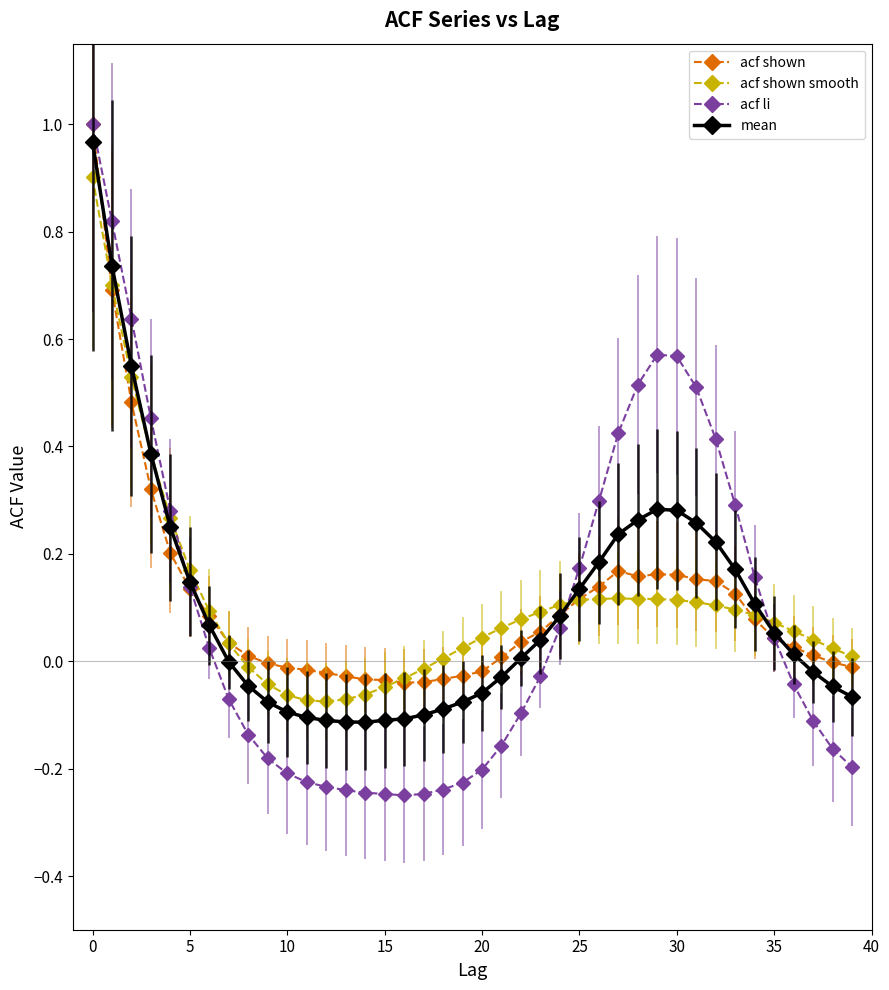

Which series has the widest spread of values?

acf li